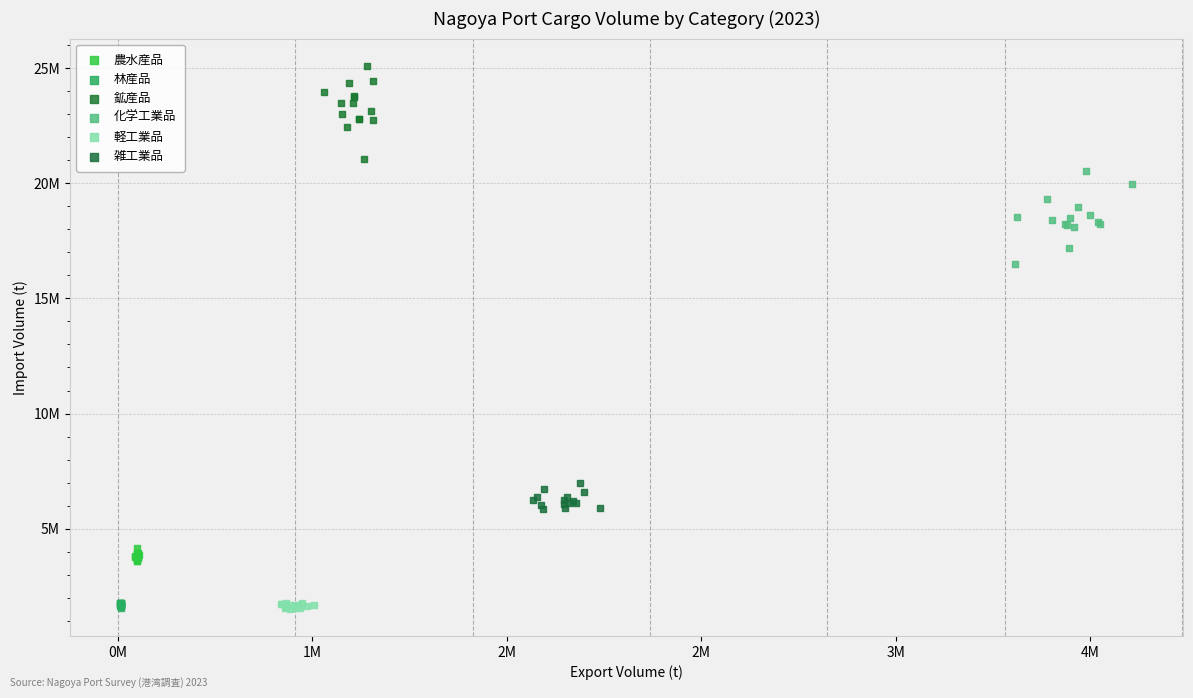

What are all the series names shown in the legend?

農水産品, 林産品, 鉱産品, 化学工業品, 軽工業品, 雑工業品